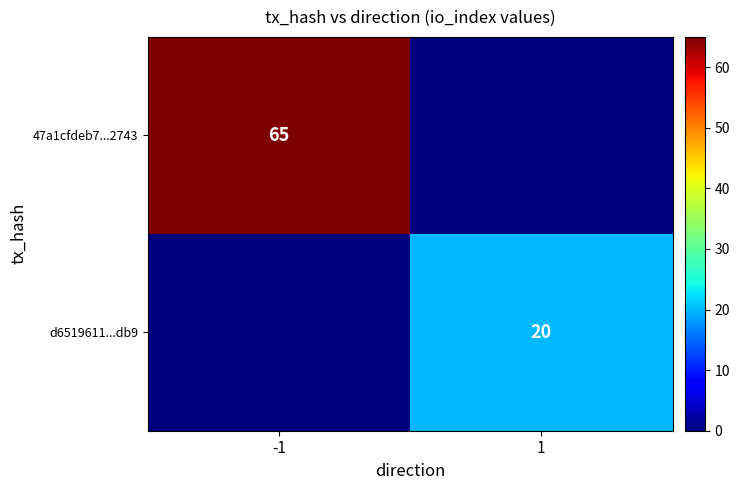

True or false: 47a1cfdeb7...2743 has a value of 65 at -1.

True